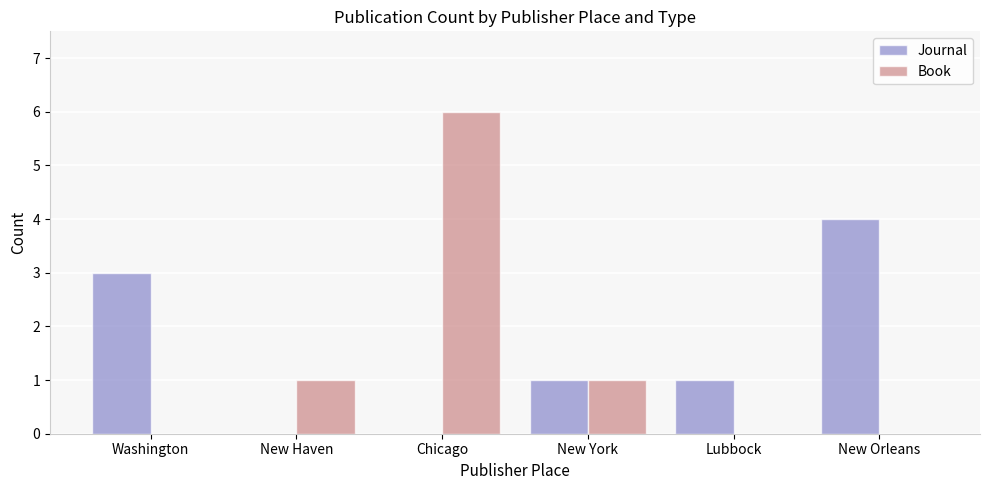

What is the sum of all Journal values?

9